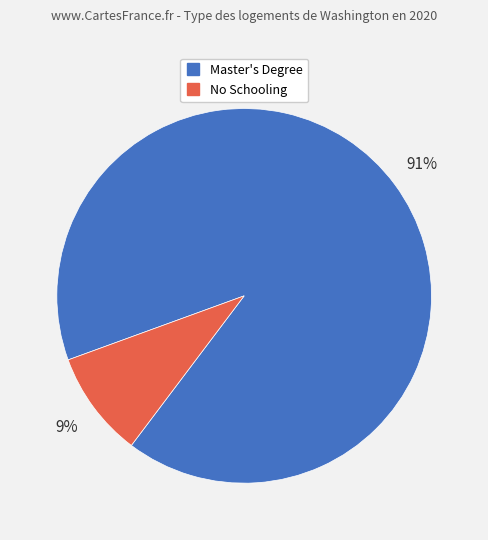

Is there a majority slice in this chart?

Yes